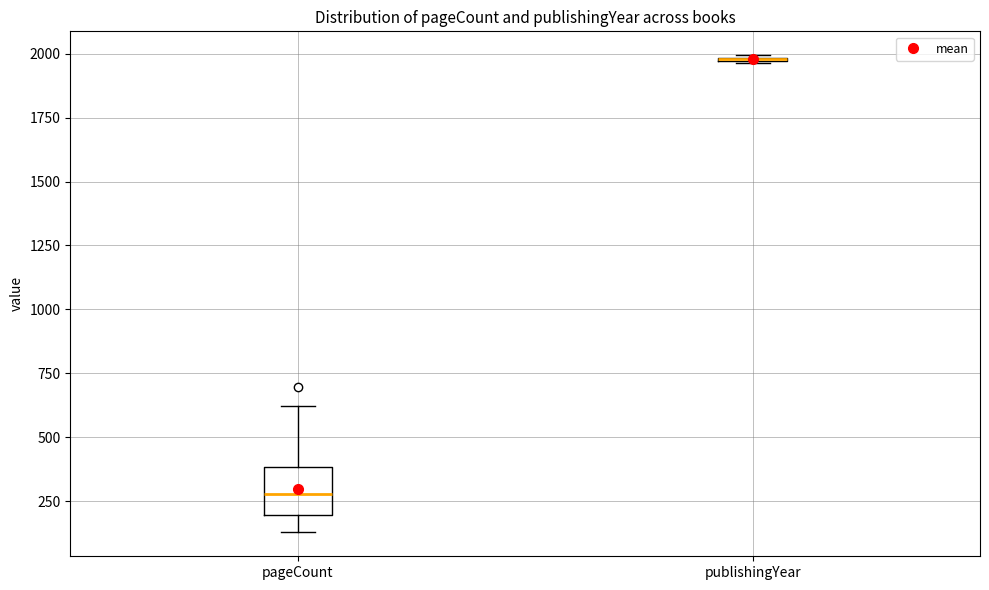

Reading left to right, read every box against the y-axis: the position of its median line, the range the box covers, and the ends of its whiskers. The values are not printed on the chart, so give them approximately, as read against the axis.

pageCount: median 300, box 200 to 400, whiskers 150 to 600
publishingYear: box collapsed to a line at 2000, whiskers 1950 to 2000